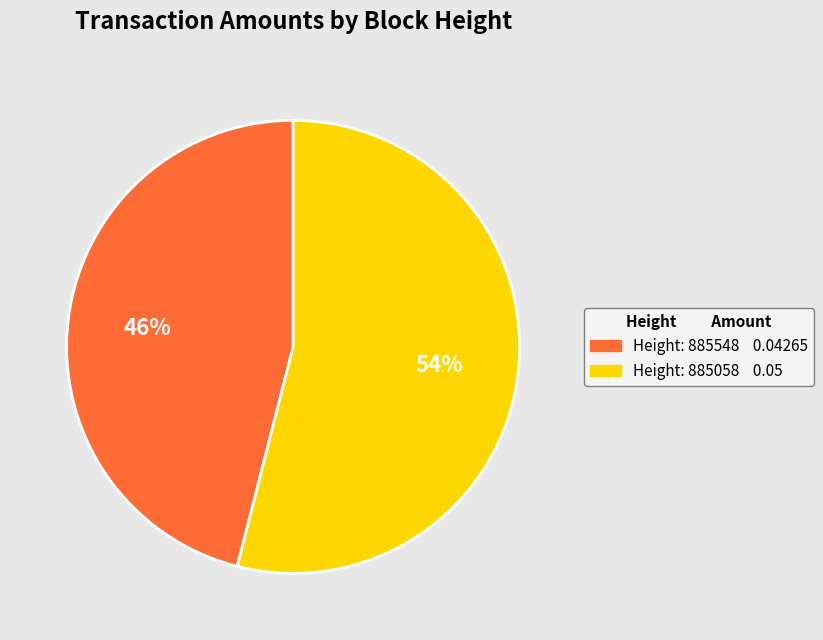

Does any single category account for the majority?

Yes